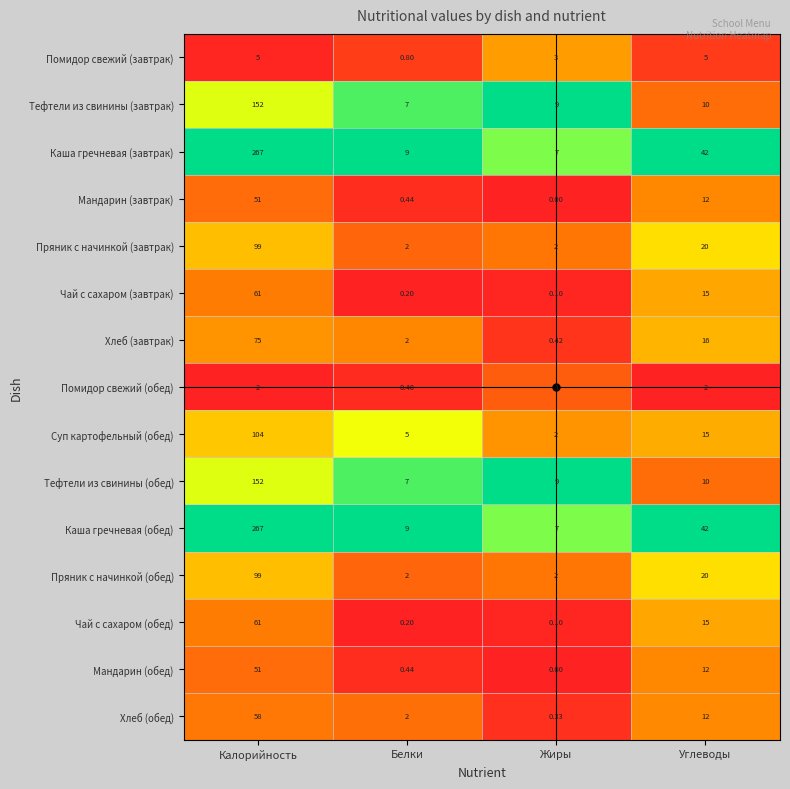

At which label does Каша гречневая (завтрак) first exceed 42?

Калорийность